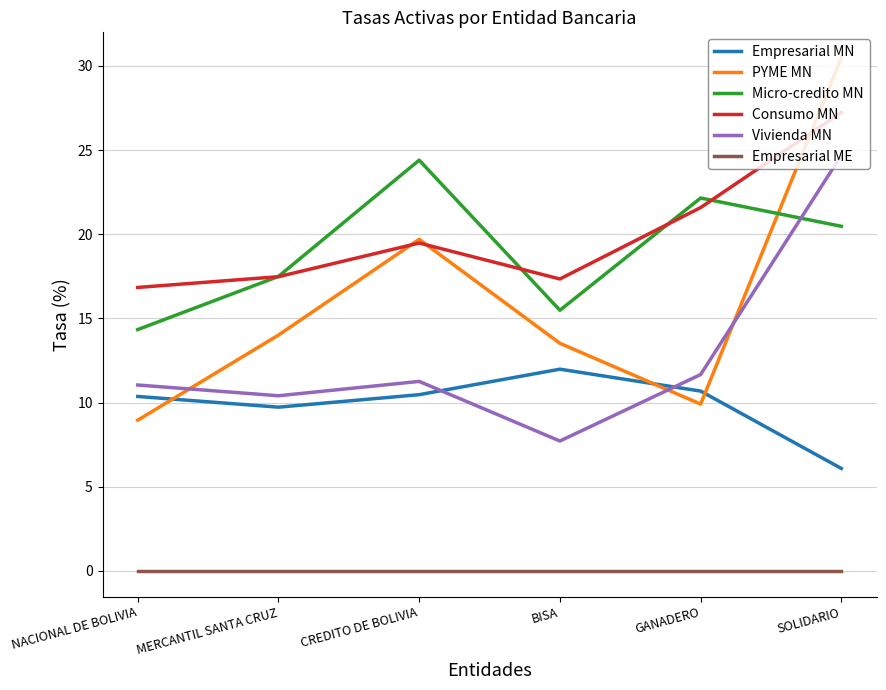

True or false: Empresarial ME and Empresarial MN intersect in this chart.

False